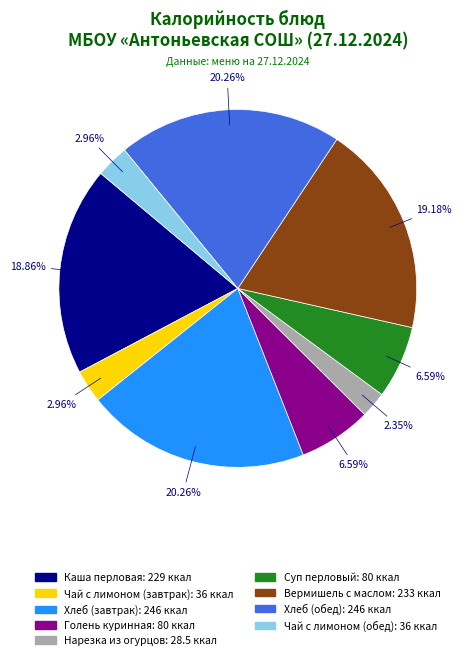

What percentage is the Чай с лимоном (обед) slice, to the nearest percent?

3%